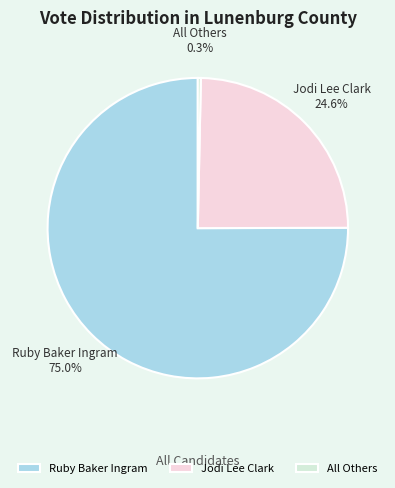

How many slices are in this pie chart?

3